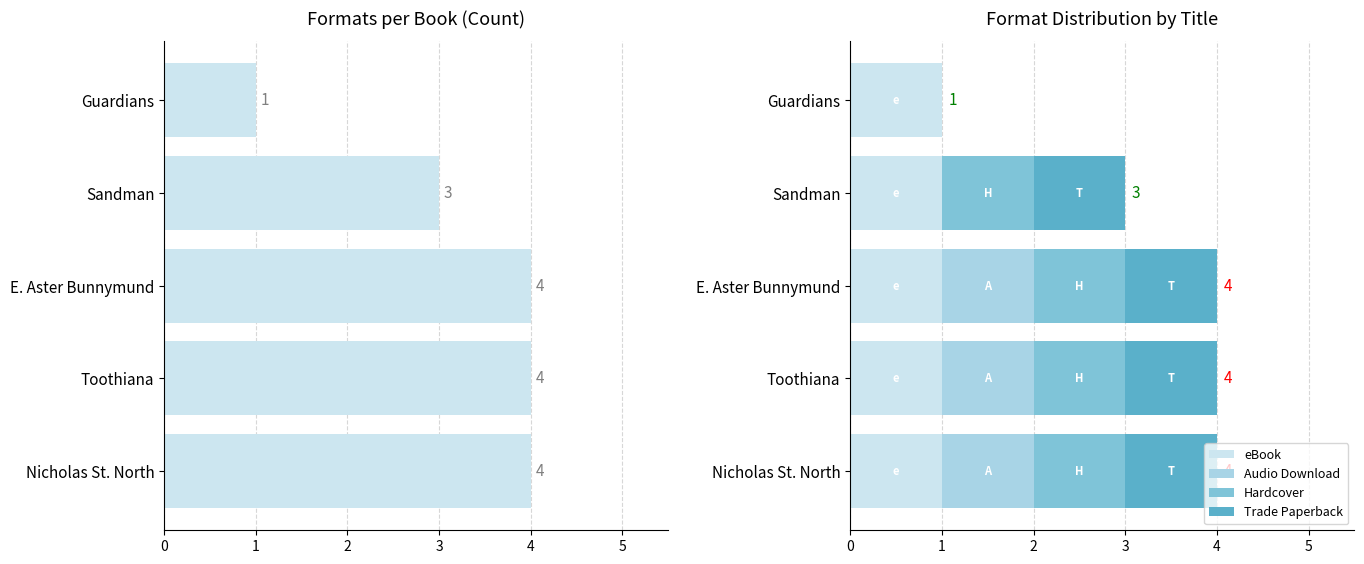

Which series has the largest range (max minus min)?

Count